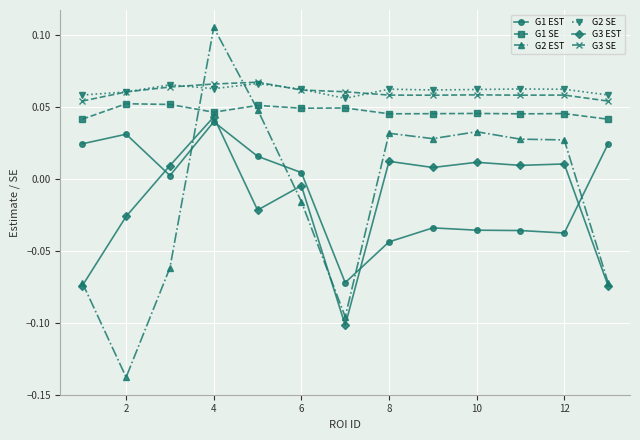

Which series has the widest spread of values?

G2 EST